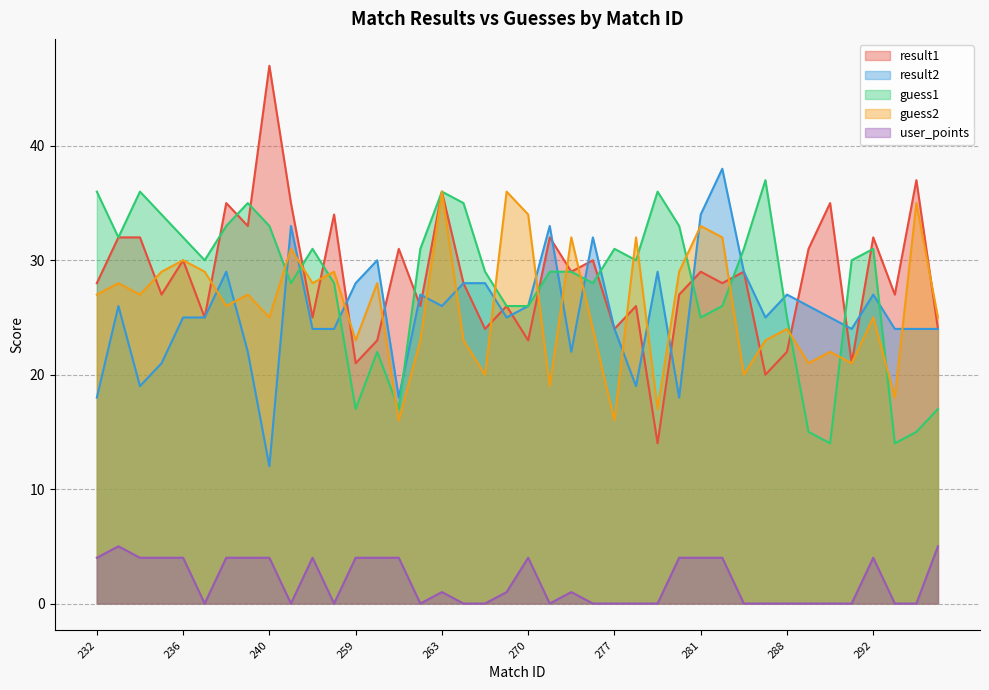

What is the difference between the user_points values at 287 and 292?

4